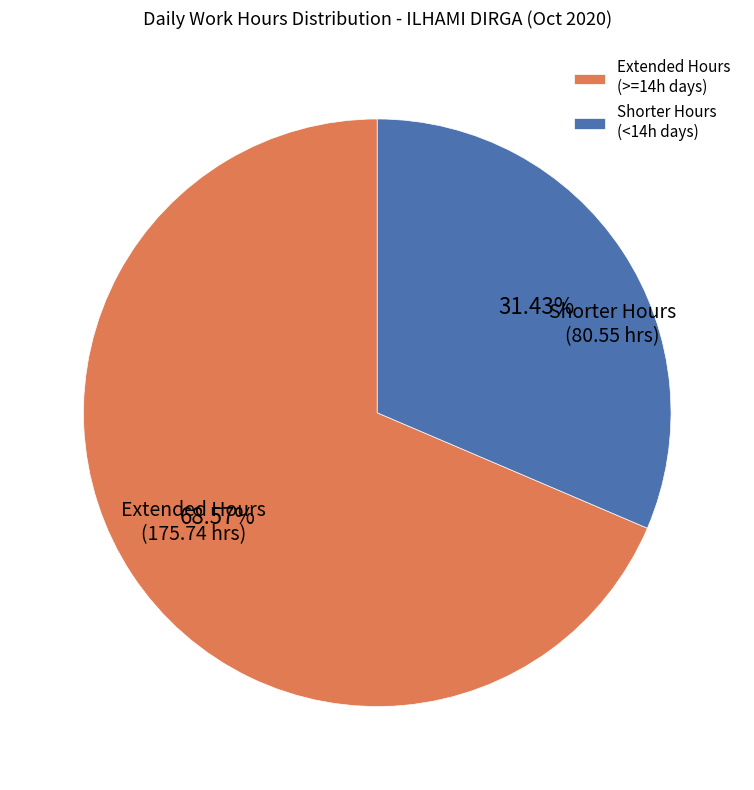

Is the sum of Extended Hours (>=14h days) and Shorter Hours (<14h days) greater than half?

Yes